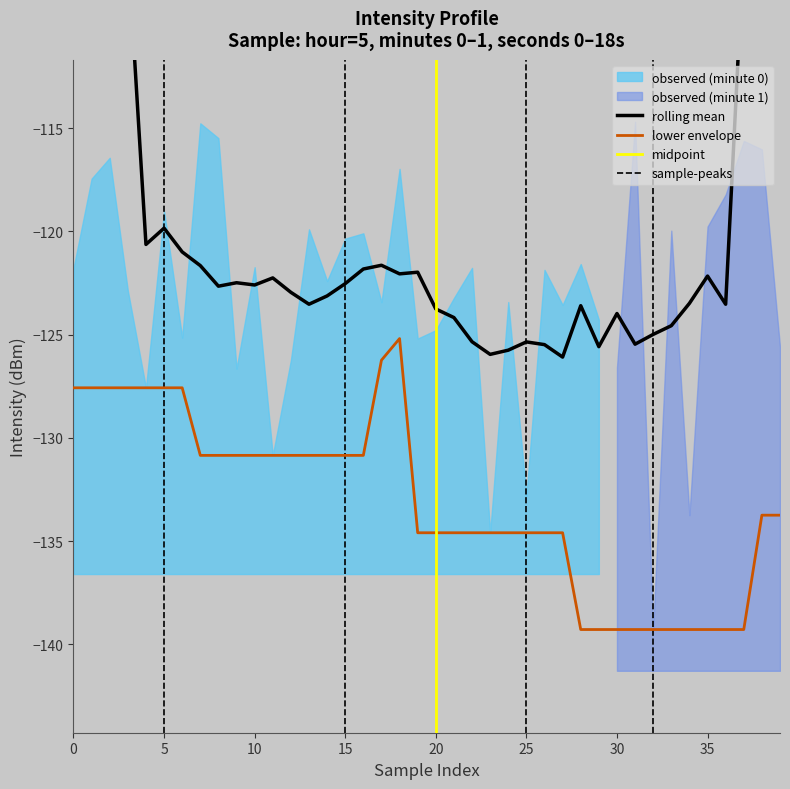

What is the total value across all series at 37?

-100.6